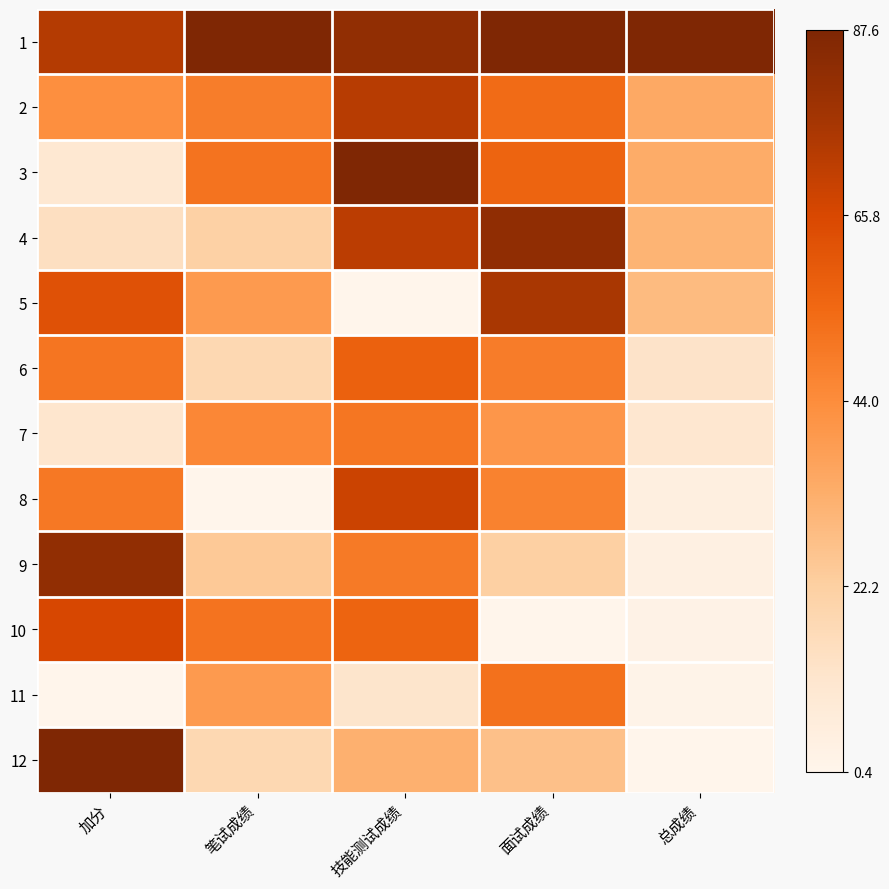

At 面试成绩, list the series in order from largest to smallest.

1, 4, 5, 3, 2, 11, 6, 8, 7, 12, 9, 10